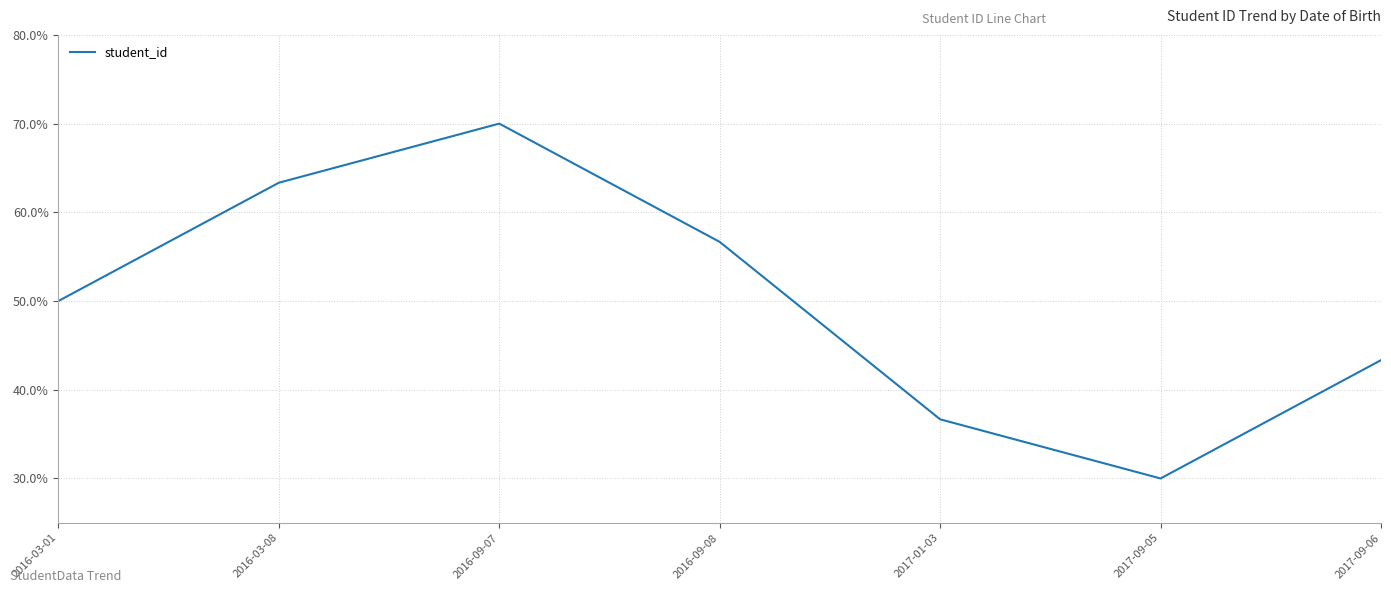

Does the chart have visible grid lines?

Yes